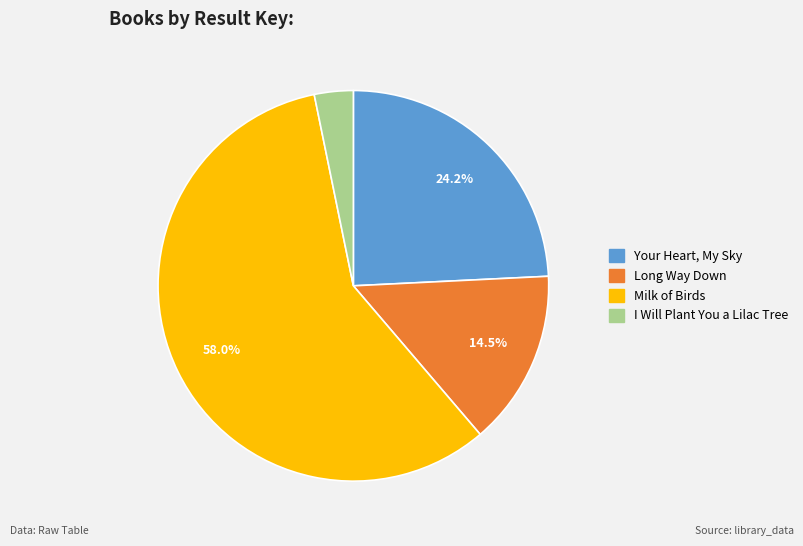

To the nearest percent, what is the difference between the Milk of Birds and I Will Plant You a Lilac Tree slice percentages?

55%